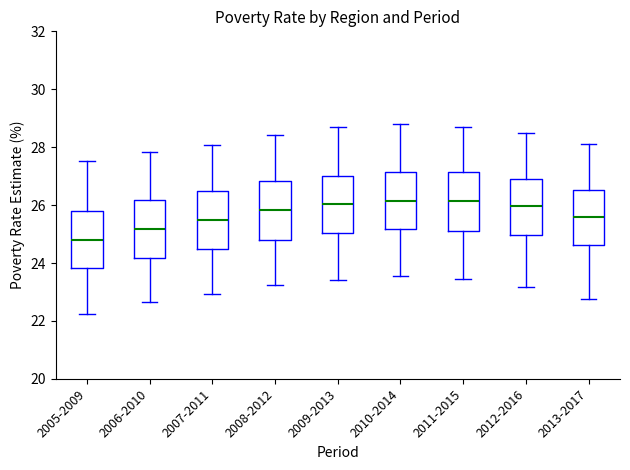

Where does the upper whisker of the box for 2008-2012 end on the y-axis? The values are not printed on the chart, so give them approximately, as read against the axis.

28.4